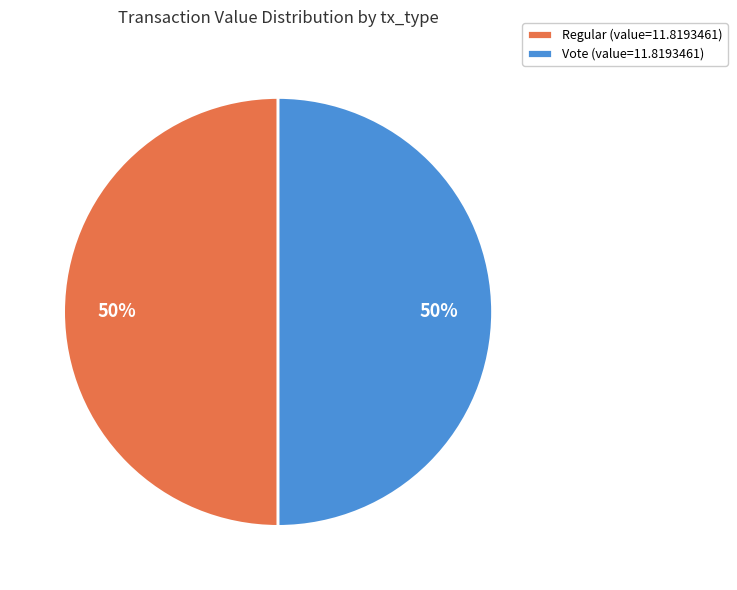

Is it true that Regular (value=11.8193461) is 36% of the pie?

False